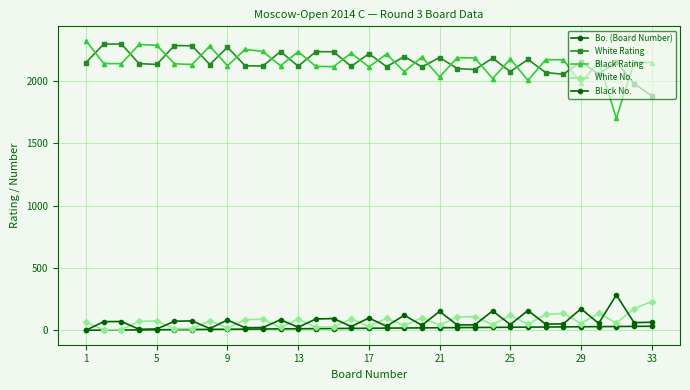

After their last crossing, which series has the higher values: White No. or Black No.?

White No.